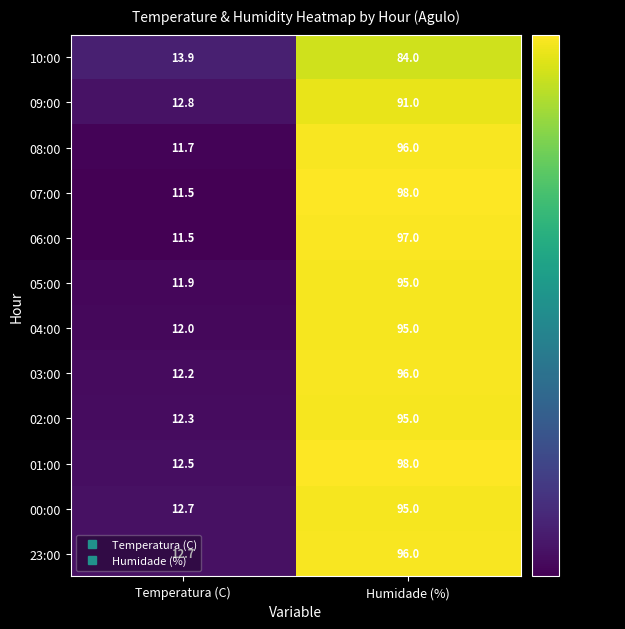

What is the sum of the 09:00 values at Humidade (%) and Temperatura (C)?

103.8